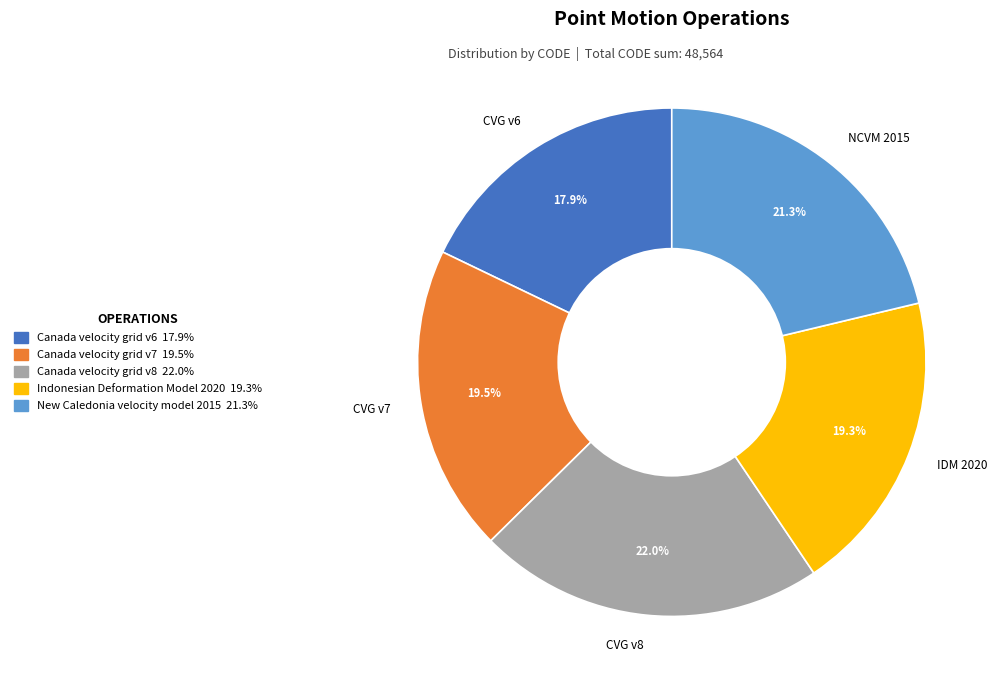

How many segments does this pie chart have?

5